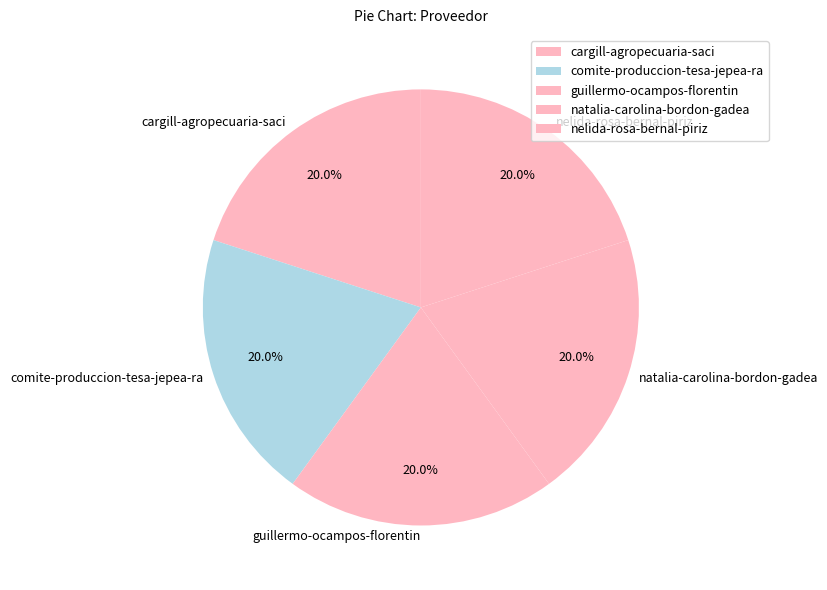

The guillermo-ocampos-florentin slice represents 31% of the pie. True or false?

False